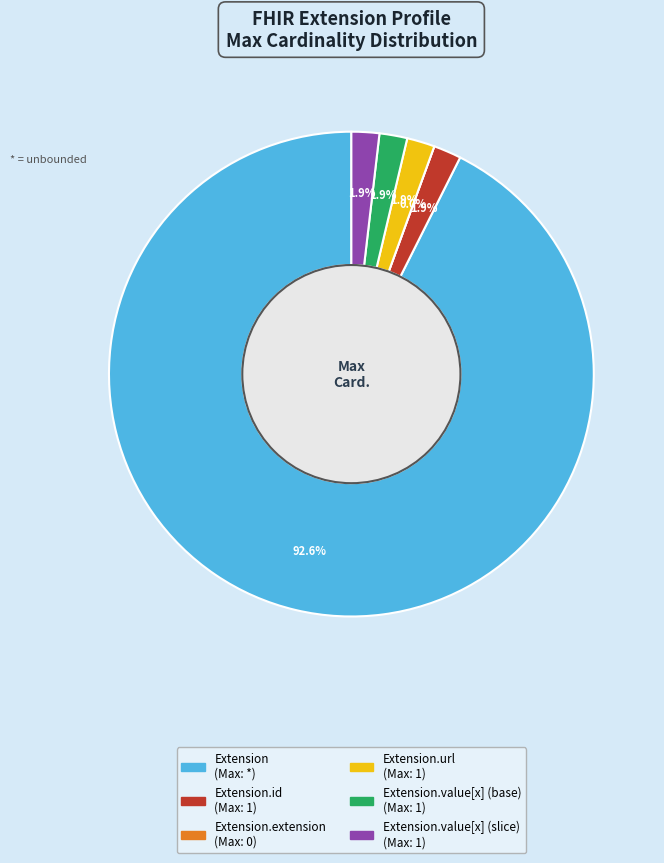

Which slice is the largest?

Extension